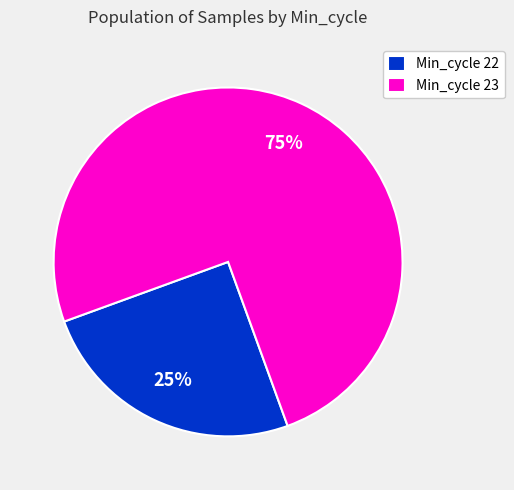

Rank the categories by value from lowest to highest.

Min_cycle 22, Min_cycle 23